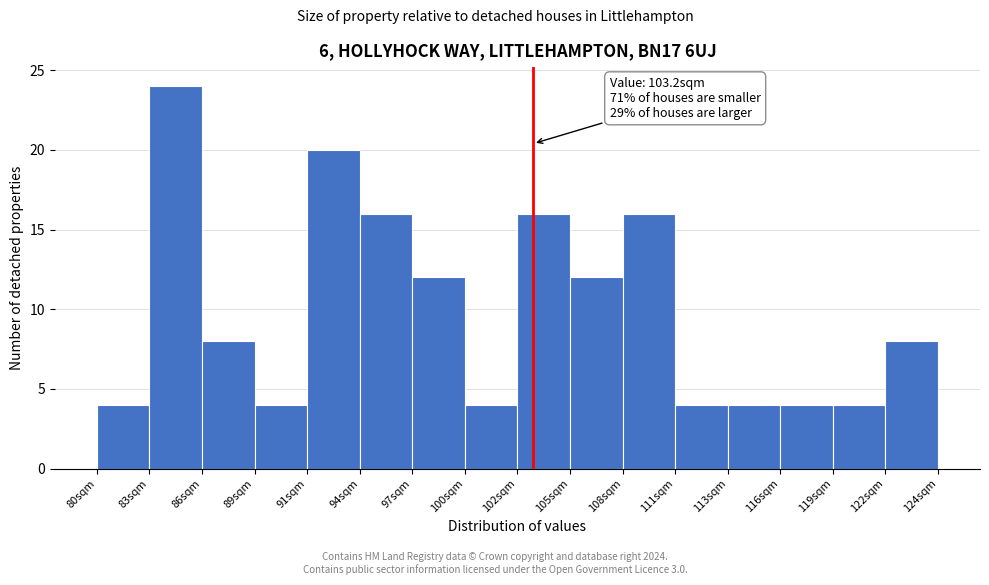

Which range on the x-axis has the tallest bar?

83.0 to 86.0